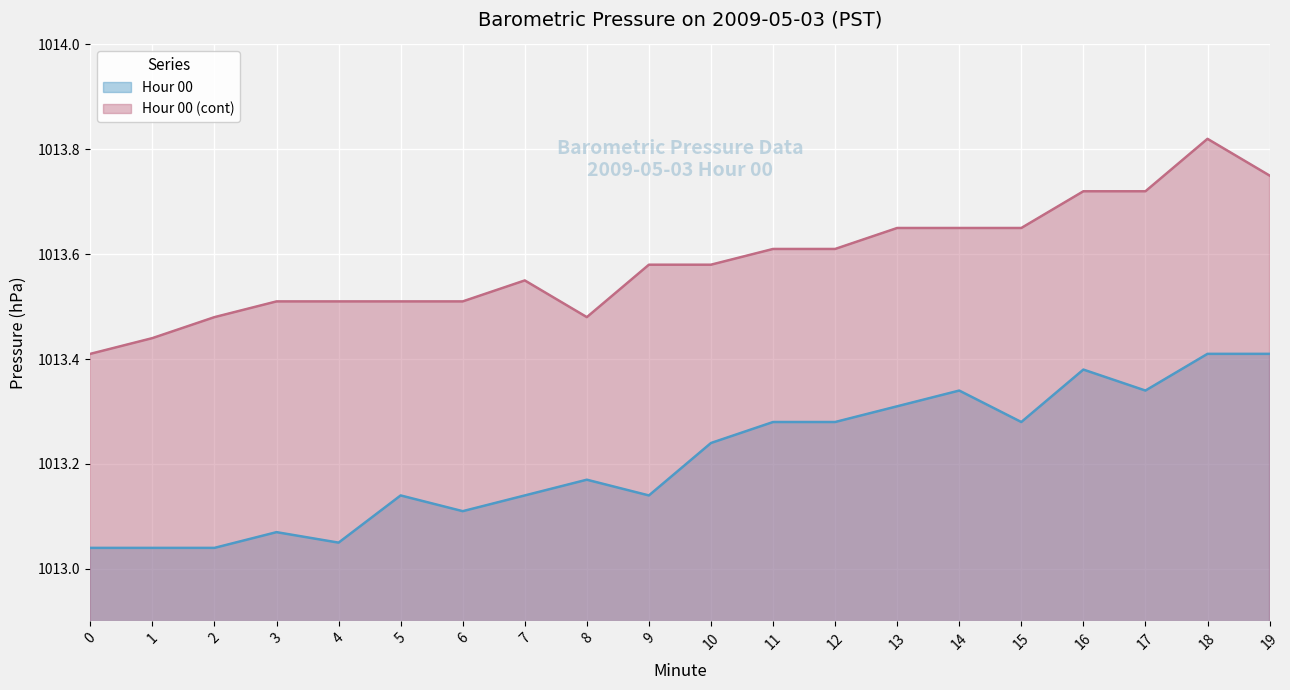

How many distinct data groups are displayed?

2